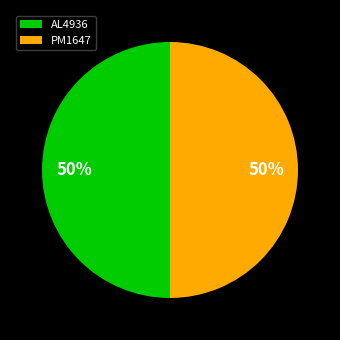

Do AL4936 and PM1647 together represent more than half of the pie?

Yes